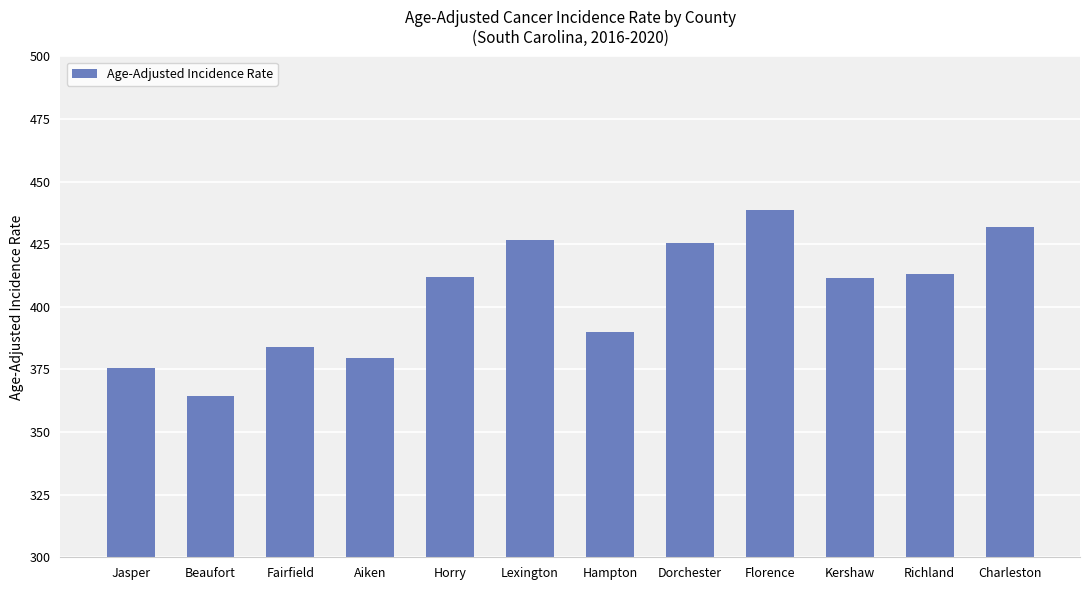

What is the label of the 5th bar from the left?

Horry